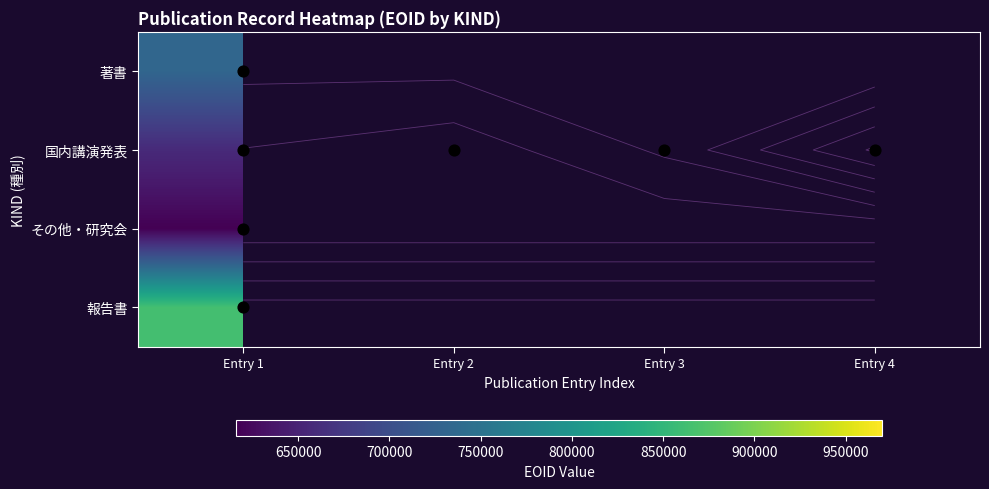

At how many categories does at least one series exceed 968510?

1